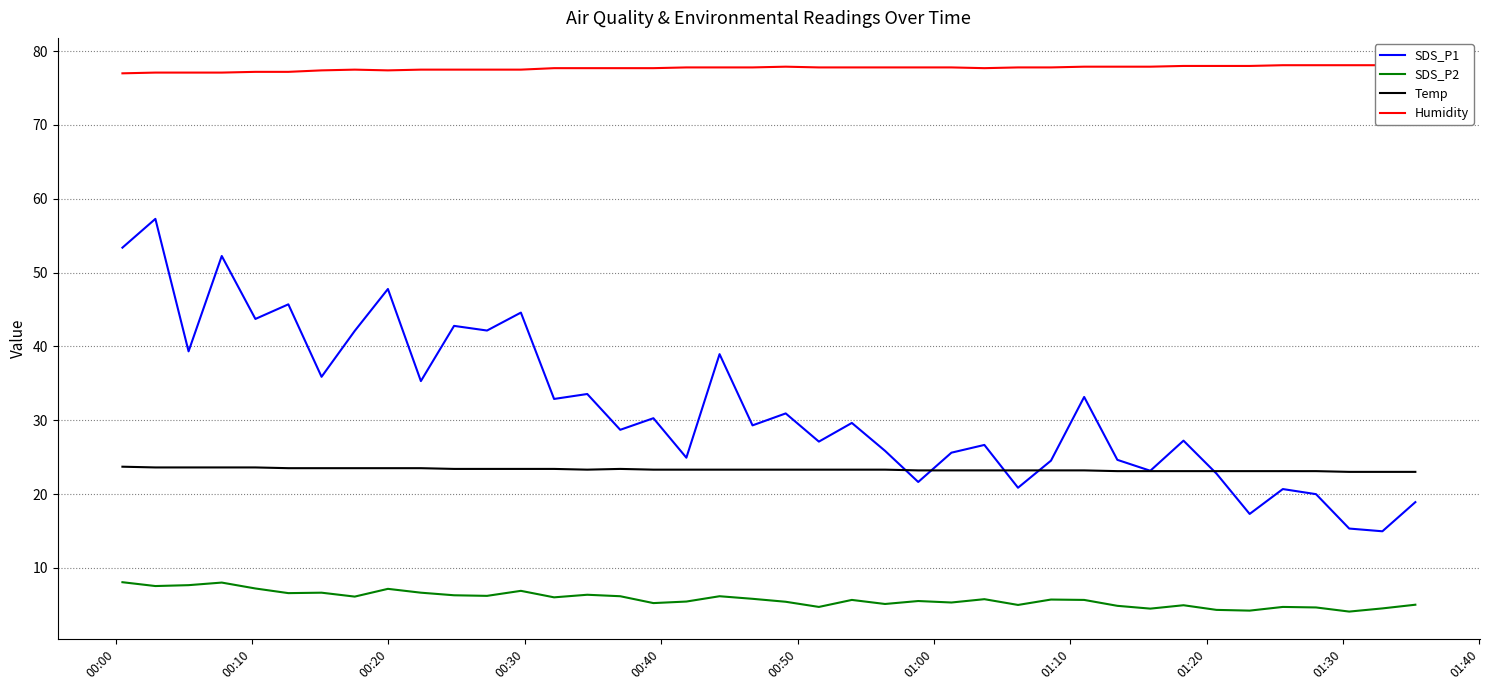

How many values in the SDS_P1 series are below 29?

19